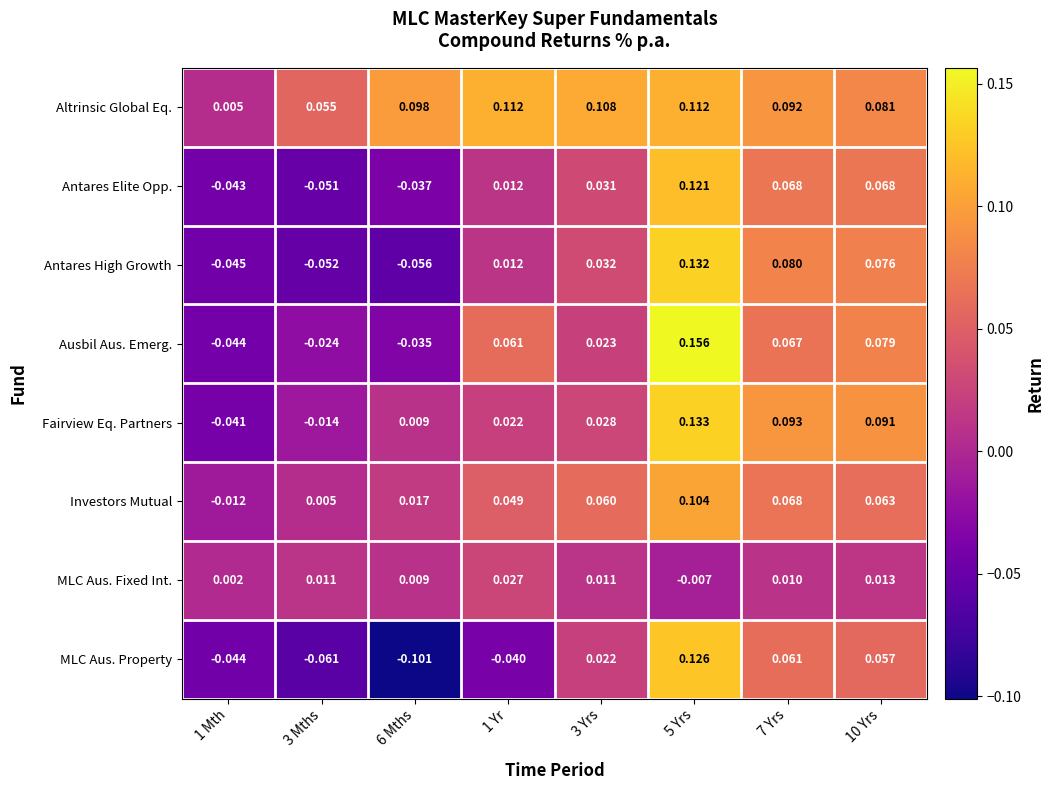

Which series has the largest range (max minus min)?

MLC Aus. Property